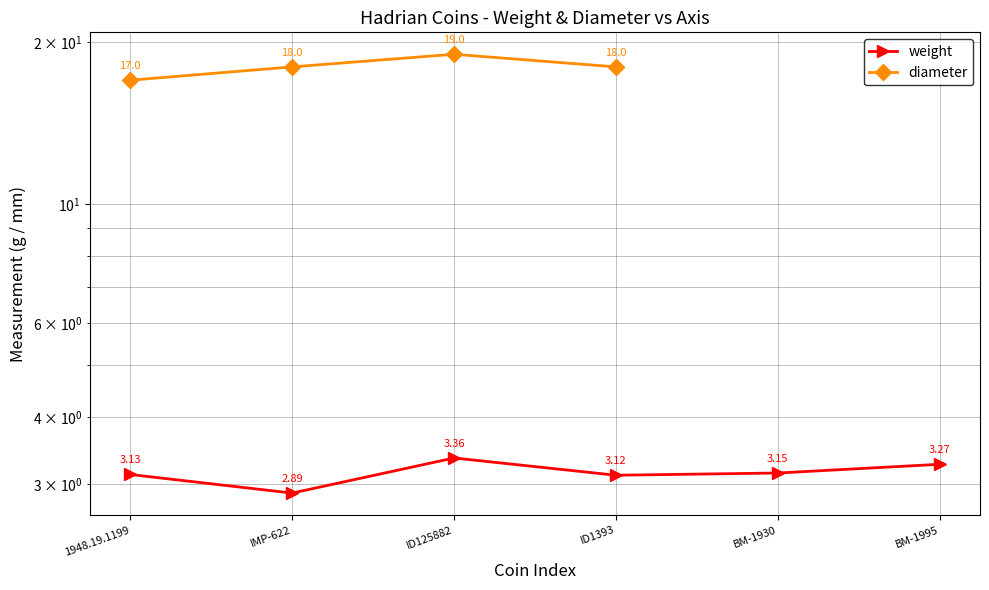

What is the sum of all weight values?

18.9